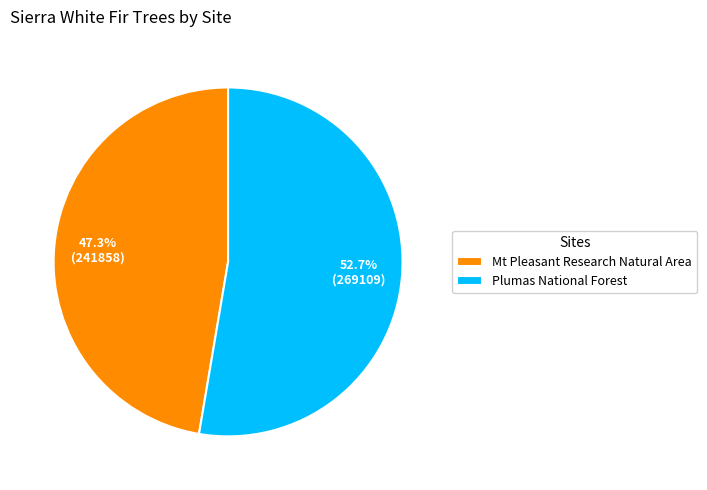

Do Mt Pleasant Research Natural Area and Plumas National Forest together represent more than half of the pie?

Yes